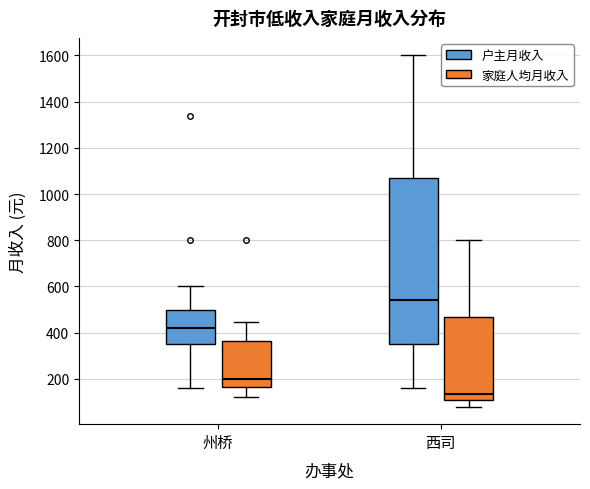

Reading left to right, read every box against the y-axis: the position of its median line, the range the box covers, and the ends of its whiskers. The values are not printed on the chart, so give them approximately, as read against the axis.

州桥 (户主月收入): median 420, box 360 to 500, whiskers 160 to 600
州桥 (家庭人均月收入): median 200, box 160 to 360, whiskers 120 to 440
西司 (户主月收入): median 540, box 360 to 1080, whiskers 160 to 1600
西司 (家庭人均月收入): median 140, box 100 to 460, whiskers 80 to 800